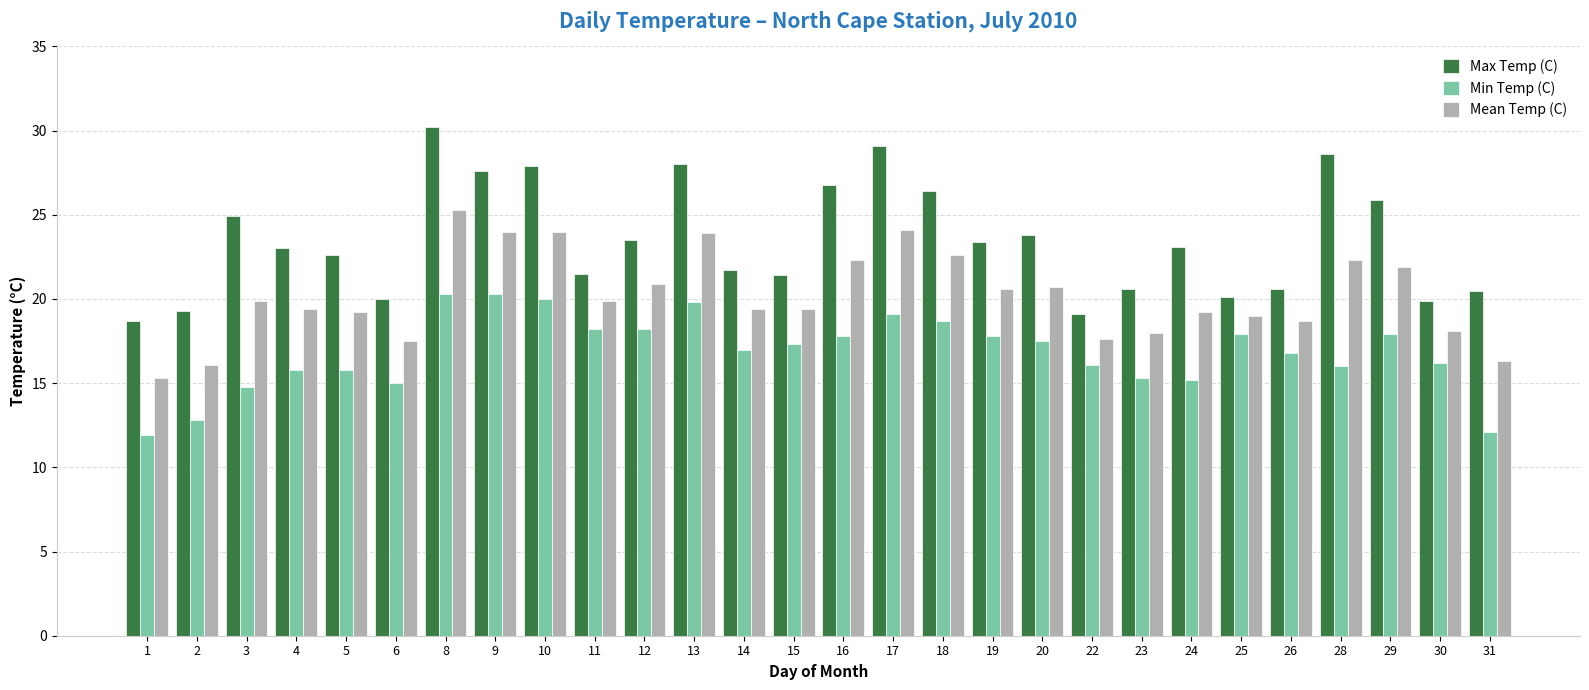

Which series has the widest spread of values?

Max Temp (C)